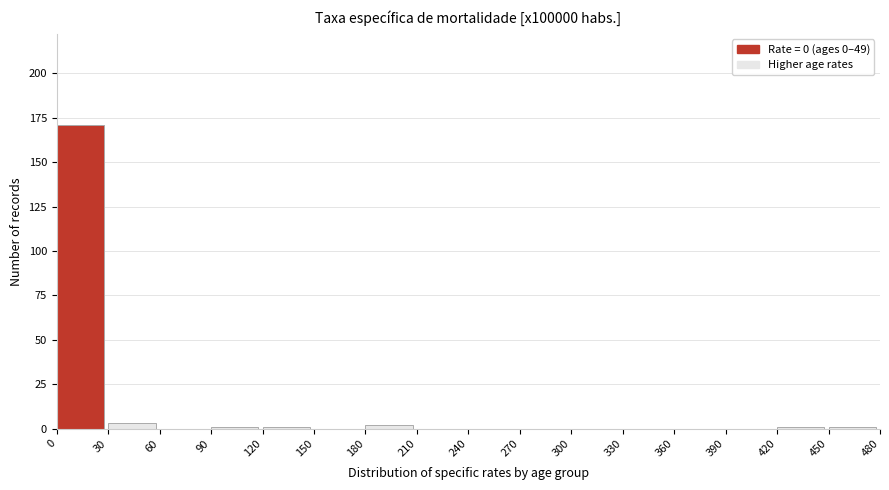

Over which range of the x-axis is the bar tallest?

0 to 30